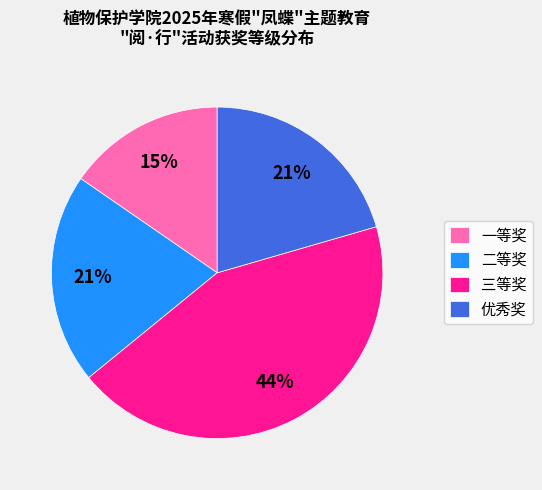

Count the number of slices in the pie.

4